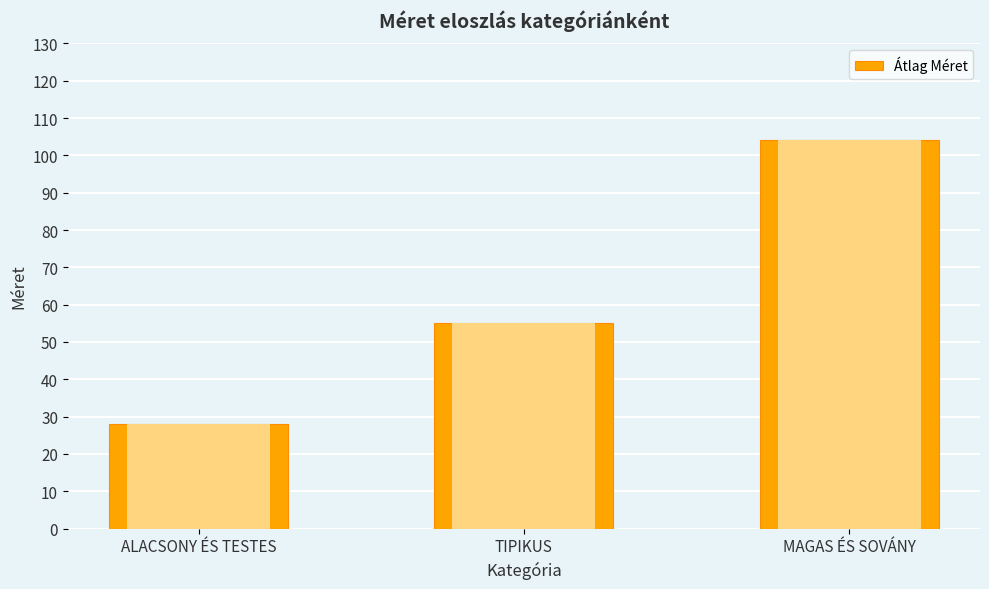

Where does the data first go above 55?

MAGAS ÉS SOVÁNY